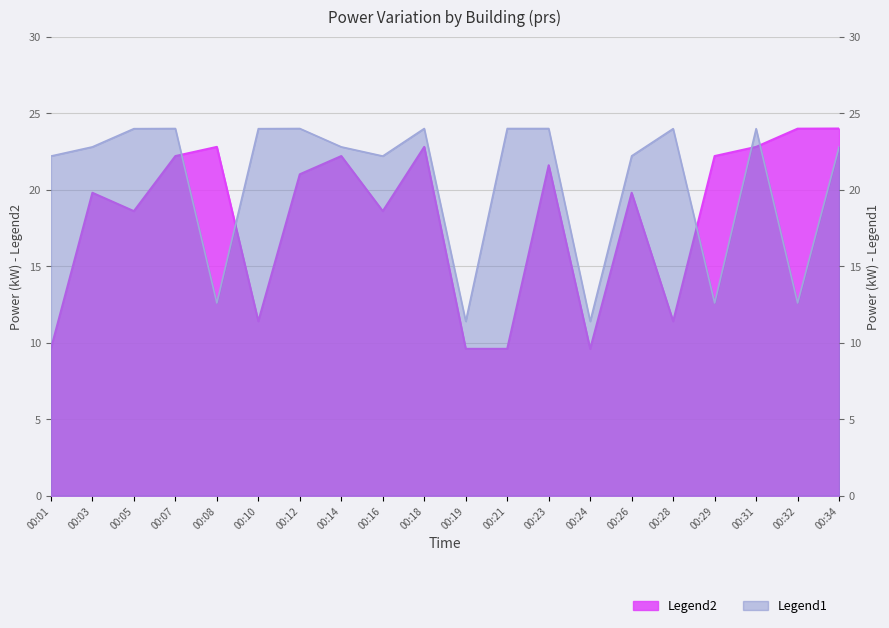

Is it true that Legend2 equals 21.0 at 00:12?

True